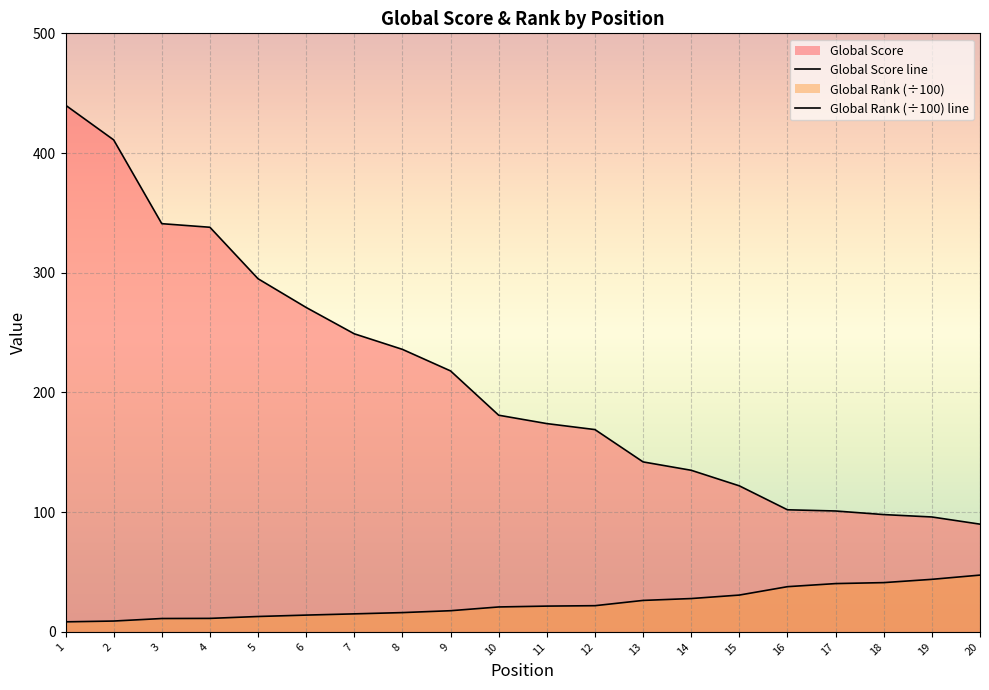

How many lines are shown in the chart?

2